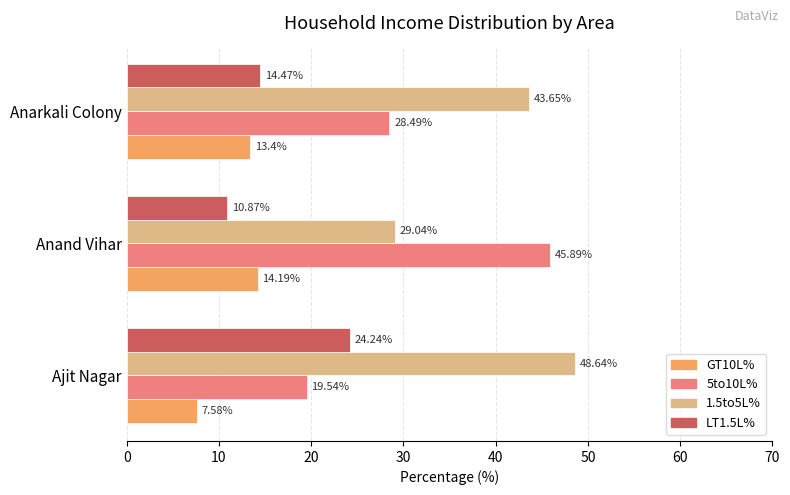

What is the difference between the second highest and minimum values in the 1.5to5L% series?

14.6